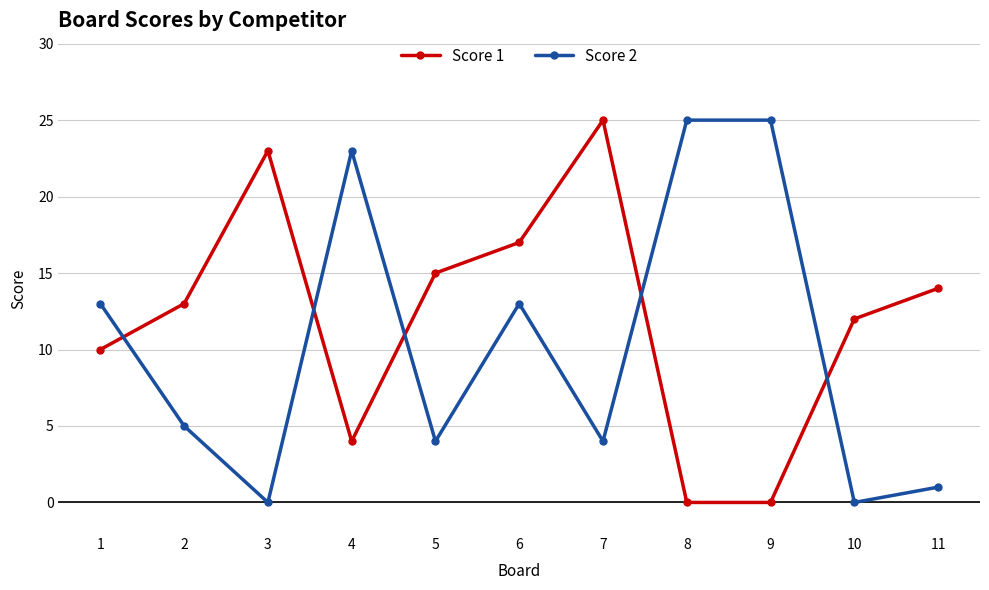

Is it true that Score 1 equals 15 at 5?

True